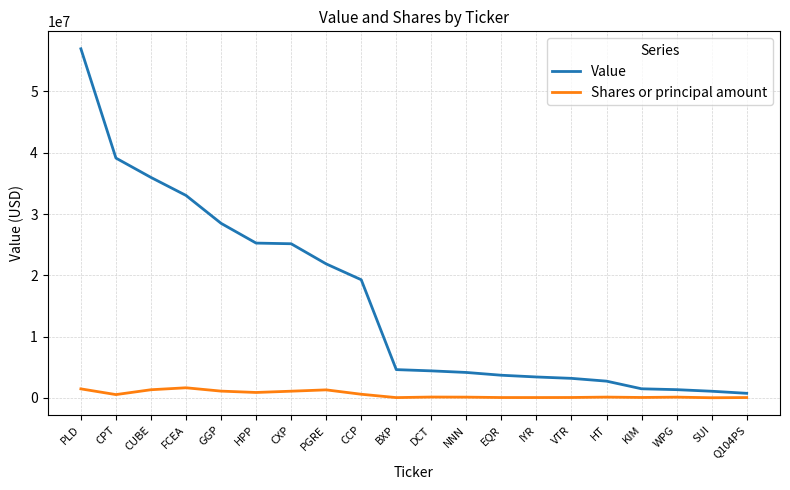

True or false: Value has a value of 28481000 at GGP.

True